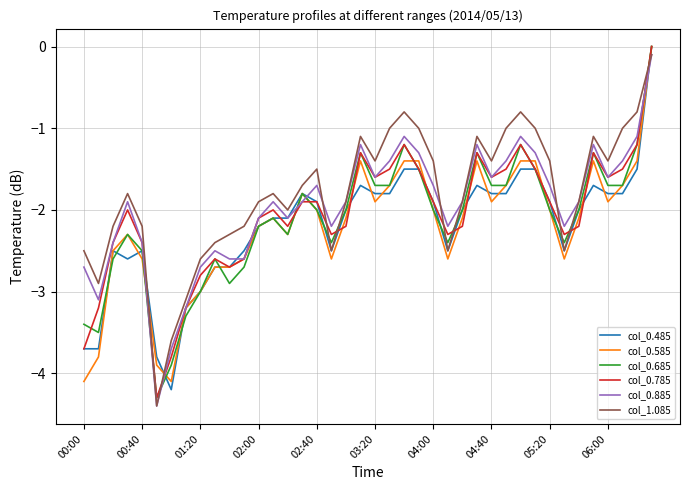

What is the smallest value displayed?

-4.4